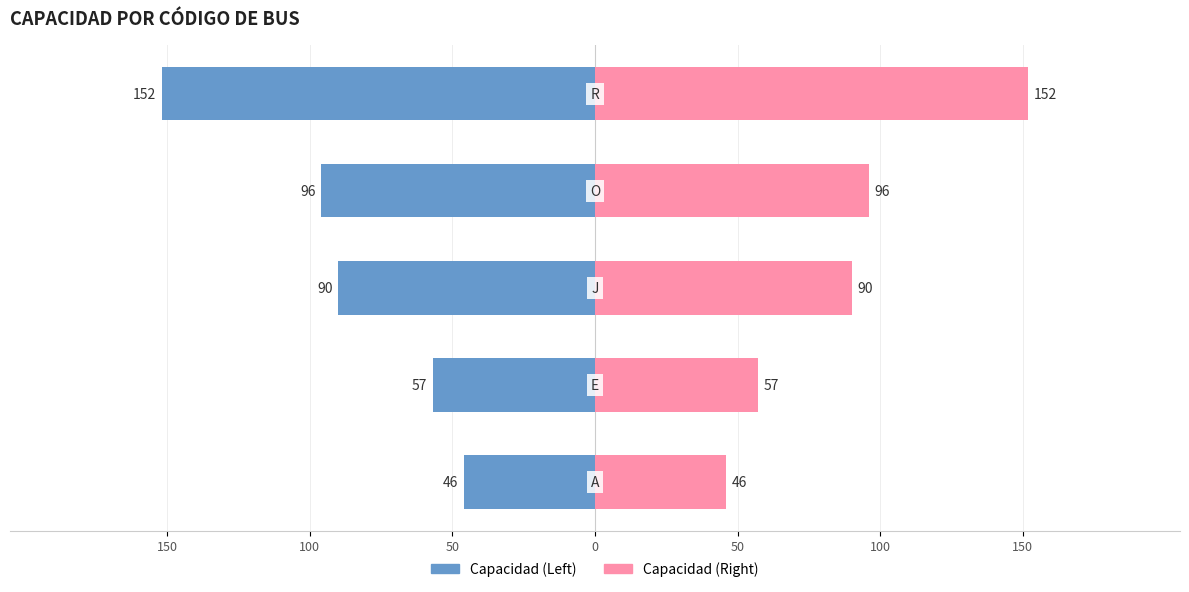

Are the bars grouped side by side (vs. stacked)?

Yes